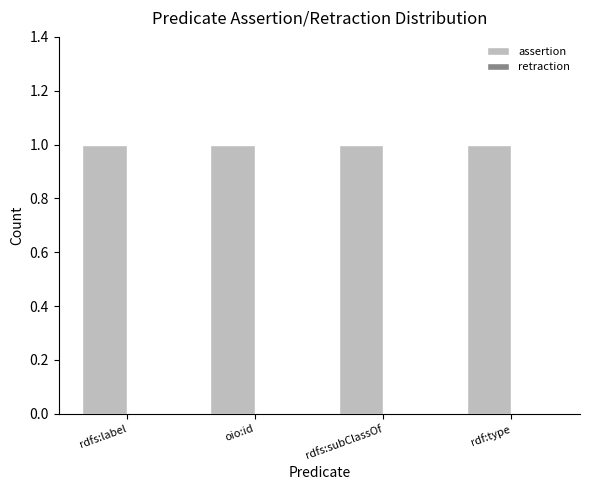

What is the maximum value shown in the chart?

1